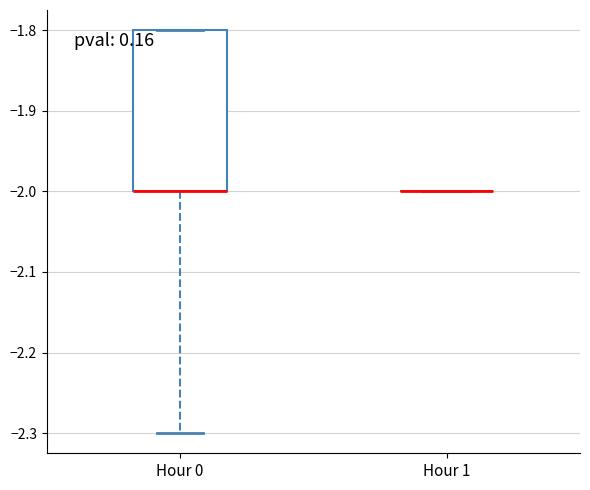

Reading left to right, transcribe this box plot: for each box, give where its median line is, the range the box spans, and where its two whiskers end, as read against the y-axis. The values are not printed on the chart, so give them approximately, as read against the axis.

Hour 0: median -2.0 (drawn on the box's lower edge), box -2.0 to -1.8, whiskers -2.3 to -1.8
Hour 1: box collapsed to a line at -2.0, whiskers -2.0 to -2.0